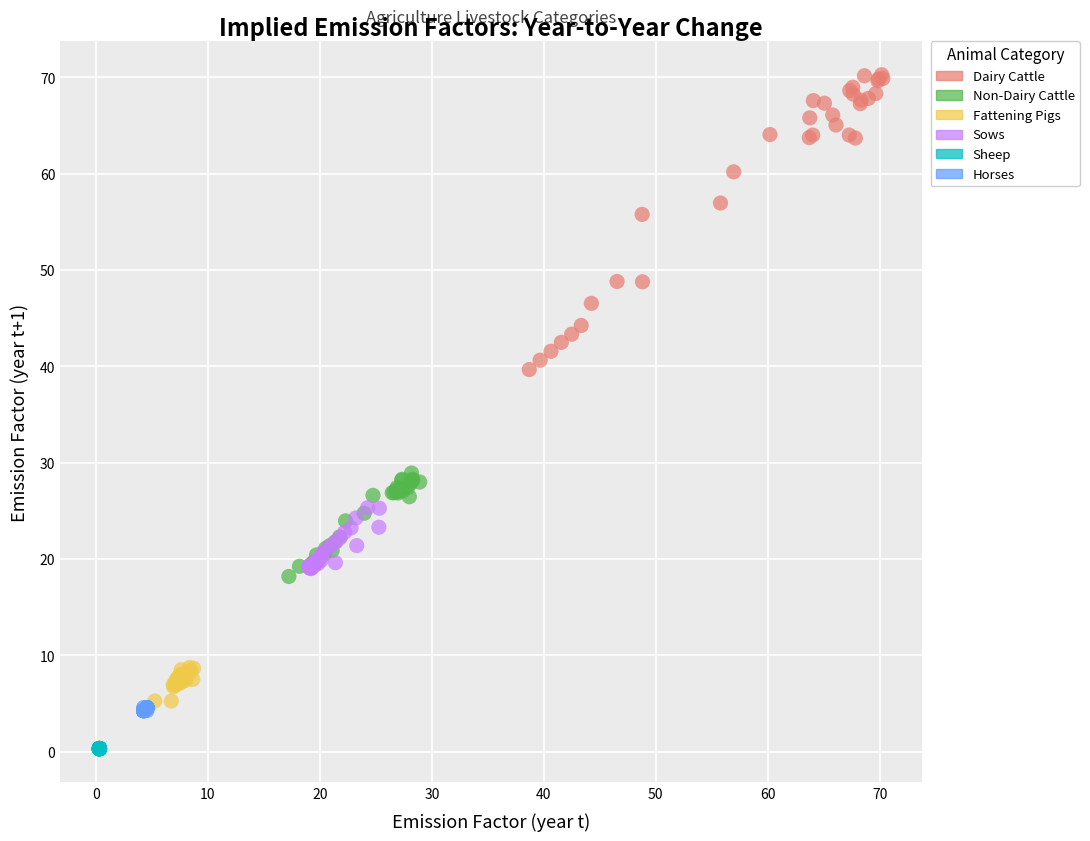

Which series has the largest Y range (max minus min)?

Dairy Cattle